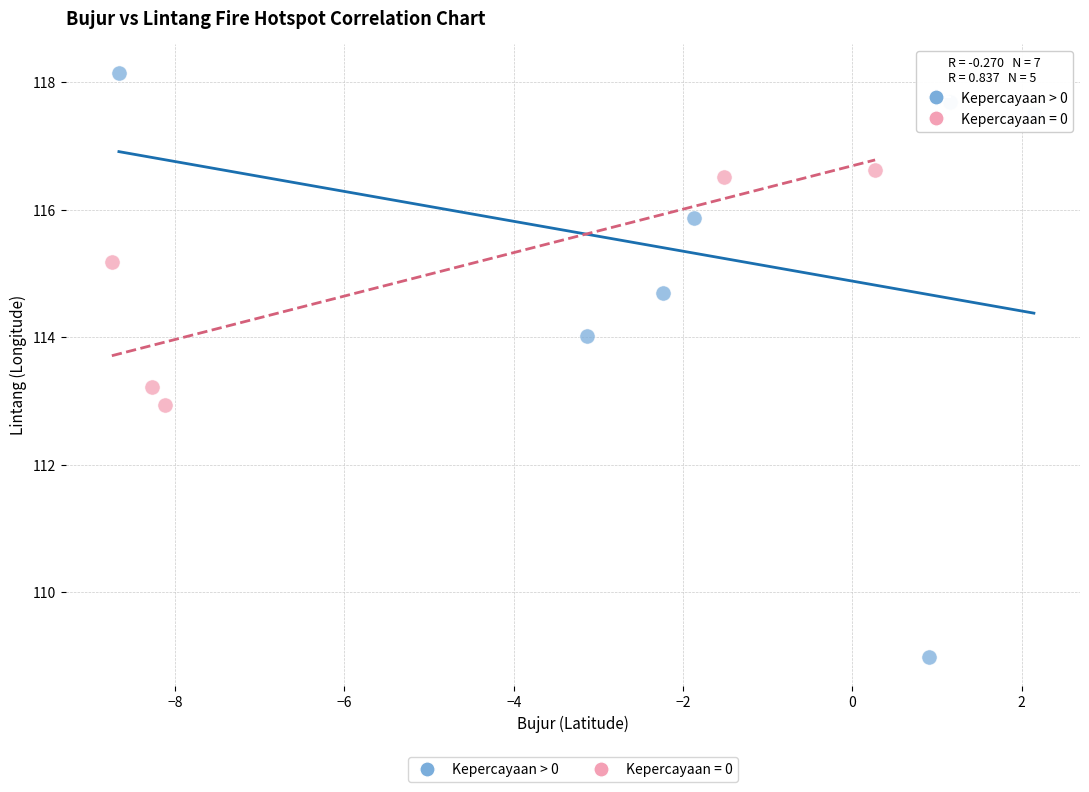

Which series contains the highest Y value?

Kepercayaan > 0